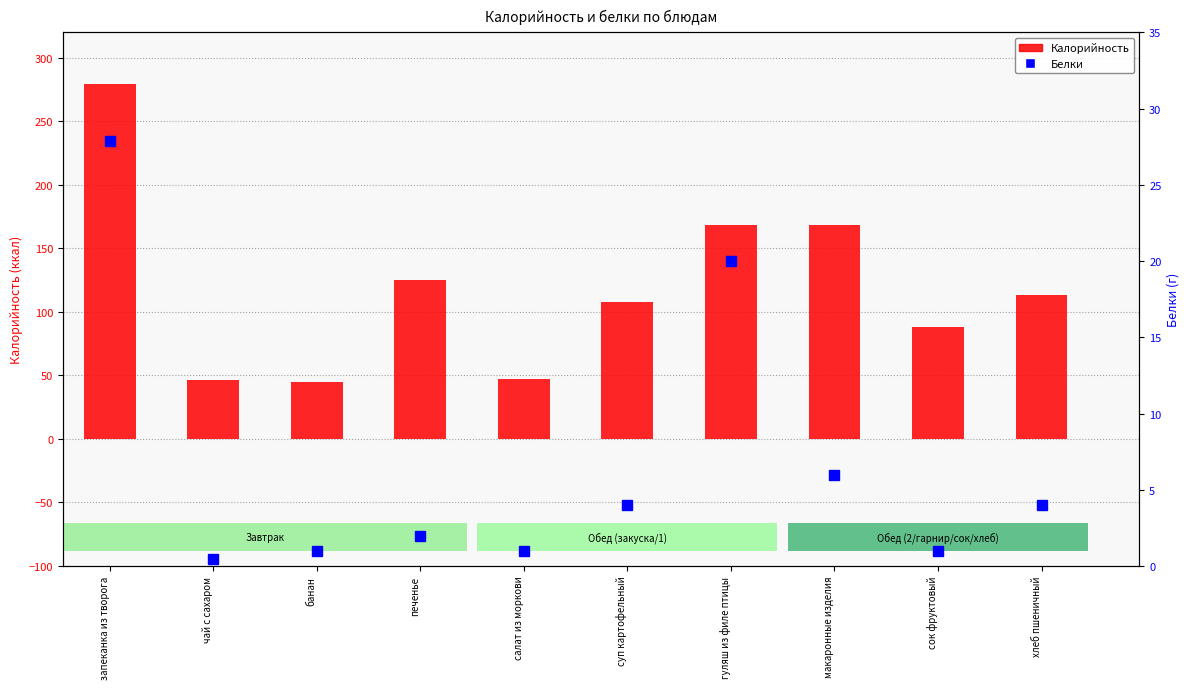

What is the maximum value shown in the chart?

279.6